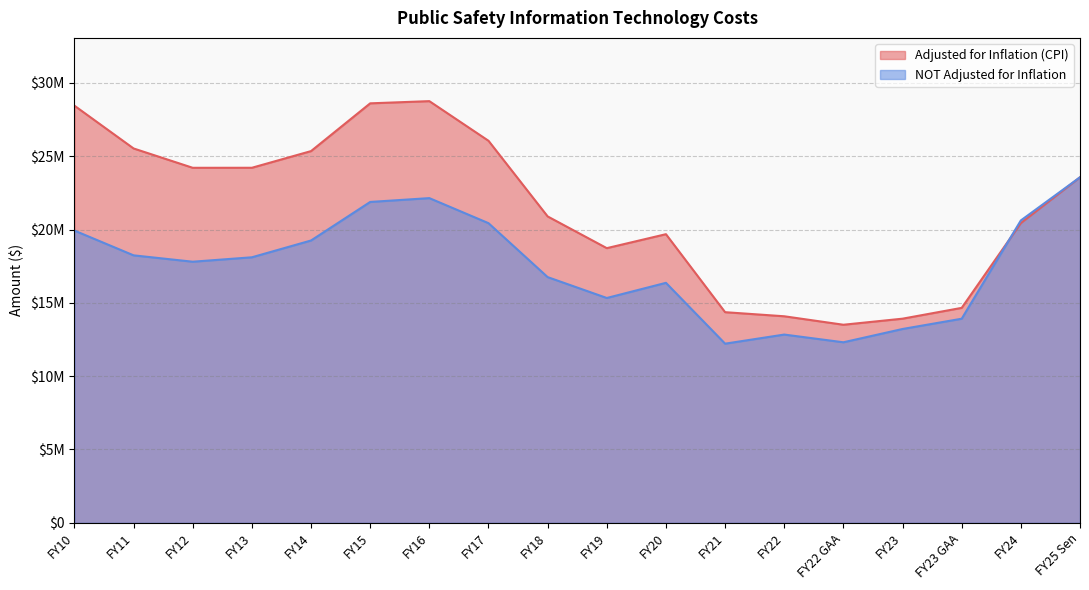

Where does the Adjusted for Inflation (CPI) series first go above 23562681?

FY10